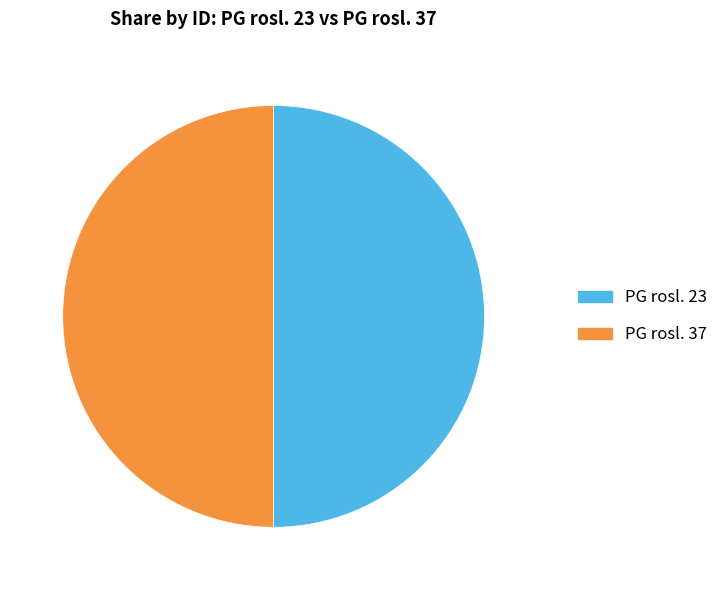

The PG rosl. 37 slice represents 36% of the pie. True or false?

False